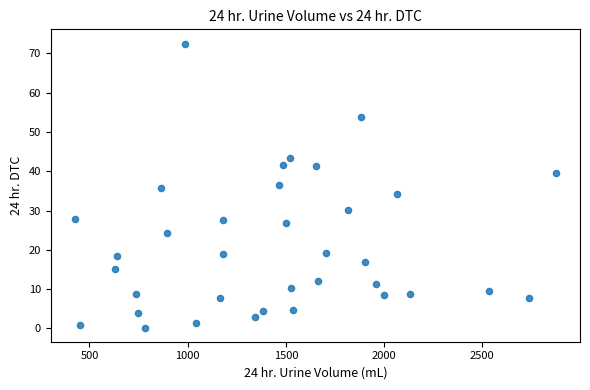

What is the range of Y values (max minus min)?

72.3